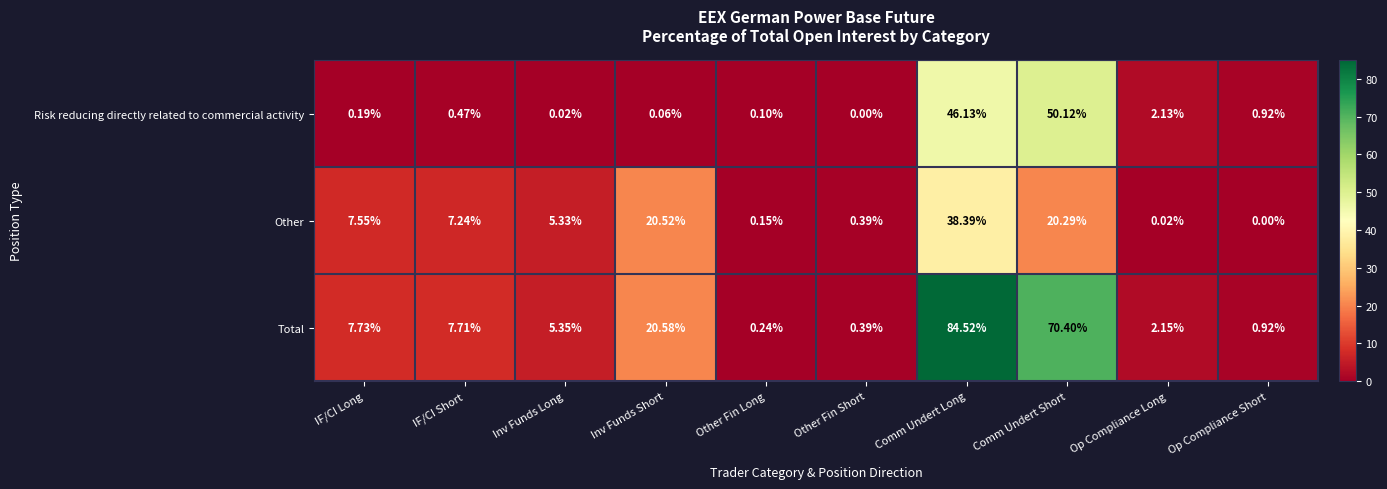

How many distinct data groups are displayed?

3